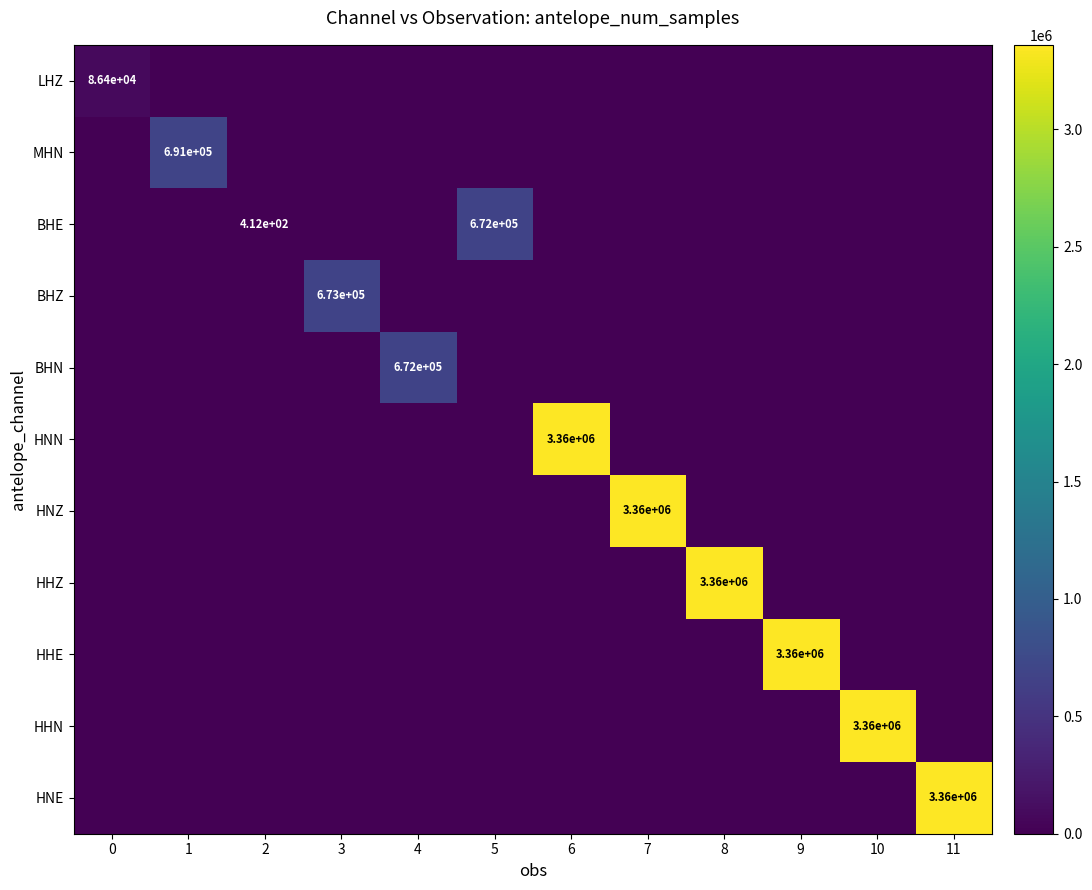

At 9, list the series in order from largest to smallest.

HHE, LHZ, MHN, BHE, BHZ, BHN, HNN, HNZ, HHZ, HHN, HNE